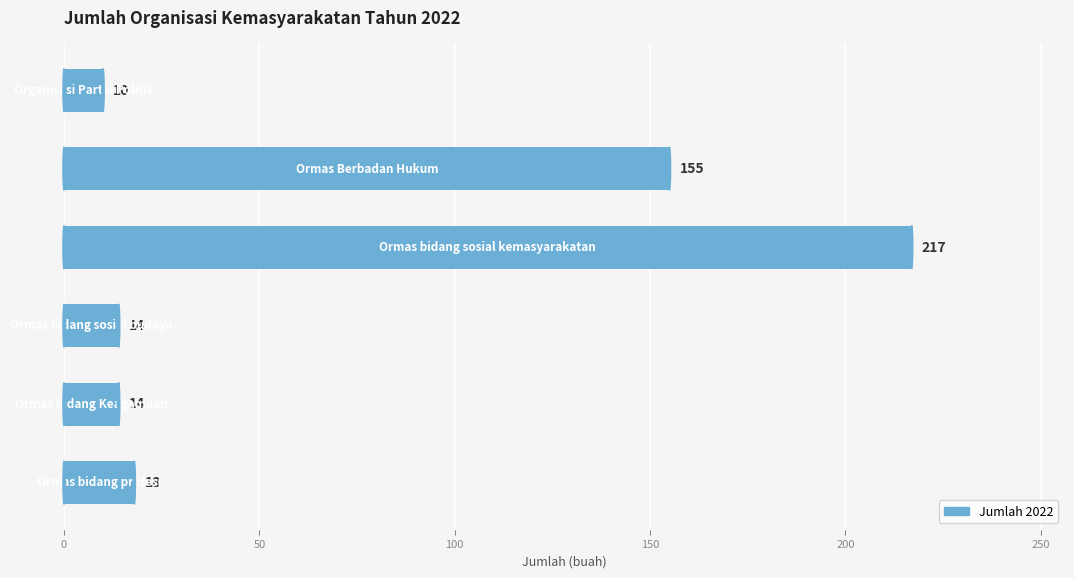

What is the maximum value shown in the chart?

217